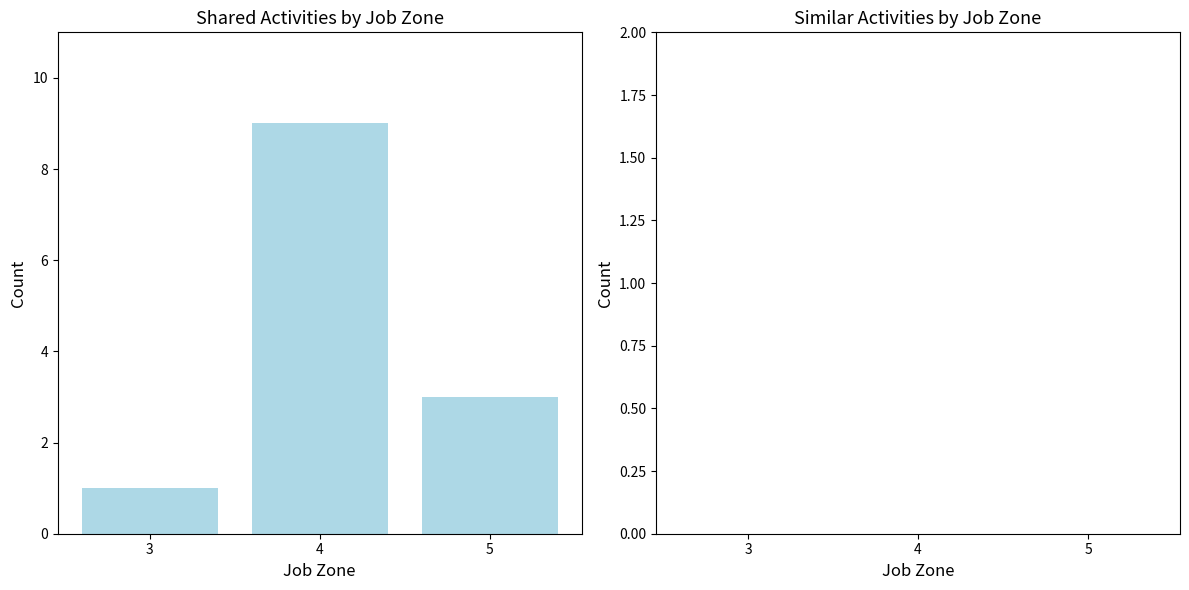

Approximately how many times larger is the value at 5 compared to 4?

0.3